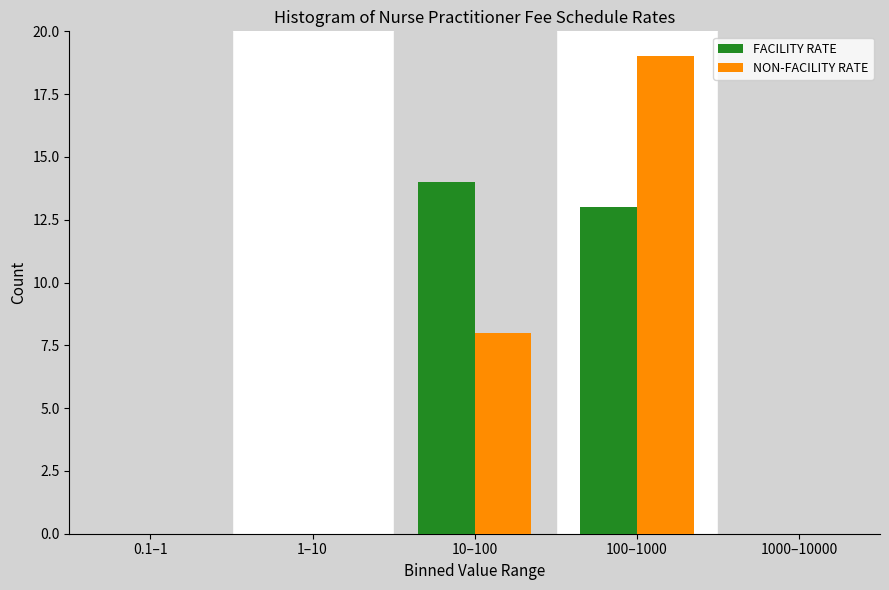

Reading left to right, what are all the values shown in this chart?

FACILITY RATE: 0.1–1=0	1–10=0	10–100=14	100–1000=13	1000–10000=0
NON-FACILITY RATE: 0.1–1=0	1–10=0	10–100=8	100–1000=19	1000–10000=0